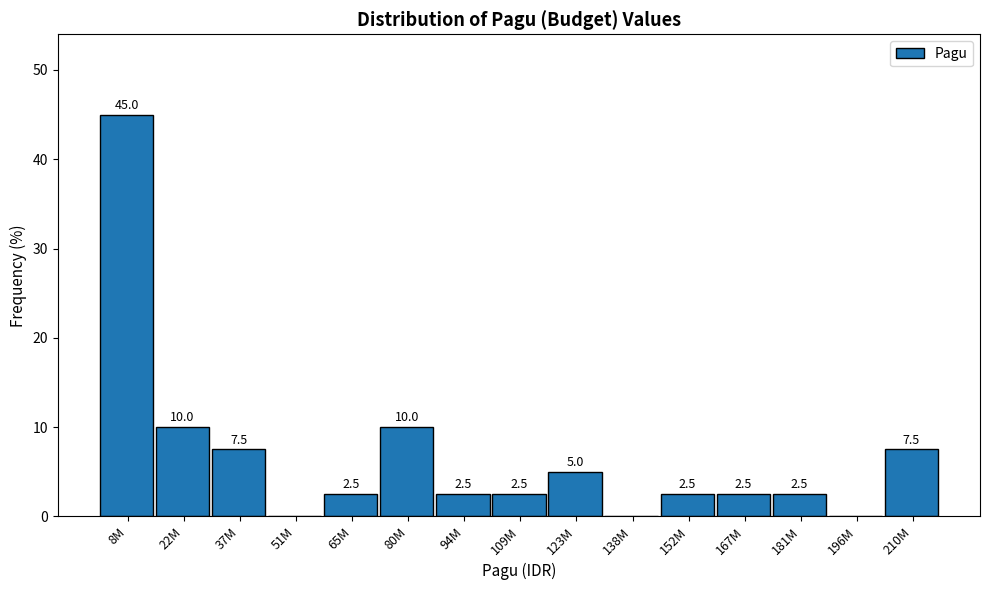

Reading left to right, extract all data points from this chart.

8M=45.0	22M=10.0	37M=7.5	51M=0.0	65M=2.5	80M=10.0	94M=2.5	109M=2.5	123M=5.0	138M=0.0	152M=2.5	167M=2.5	181M=2.5	196M=0.0	210M=7.5